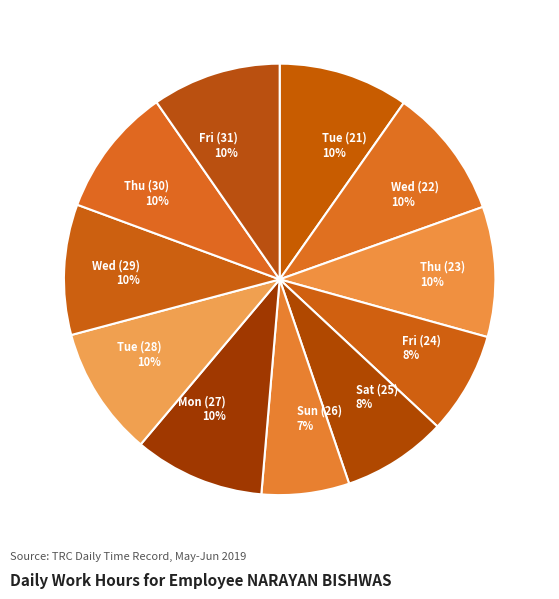

Which slice is the smallest?

Sun (26)